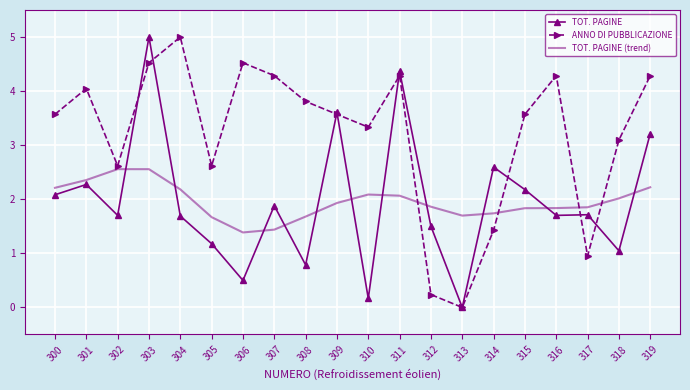

What is the average value of the TOT. PAGINE series?

2.0